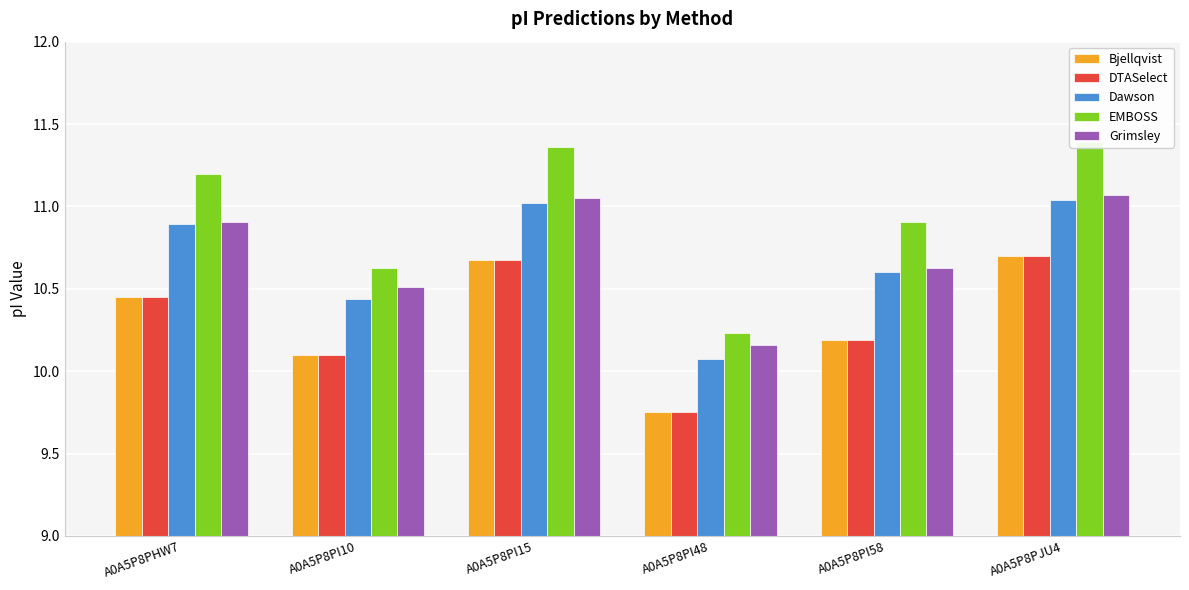

Is the value of DTASelect at A0A5P8PJU4 greater than the value of Bjellqvist at A0A5P8PHW7?

Yes